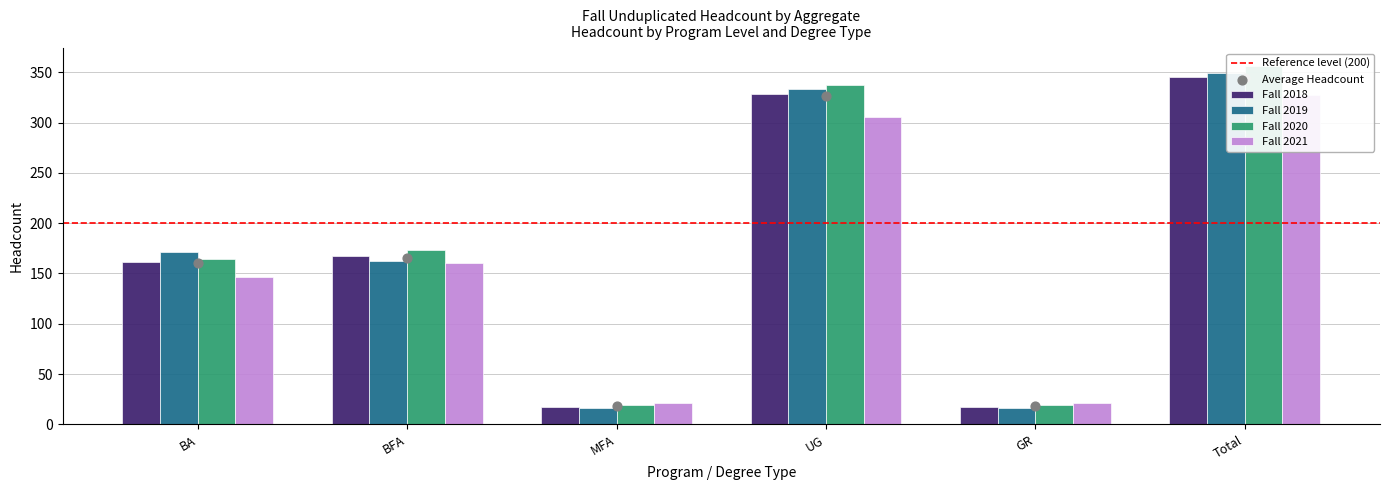

What are all the series names shown in the legend?

Fall 2018, Fall 2019, Fall 2020, Fall 2021